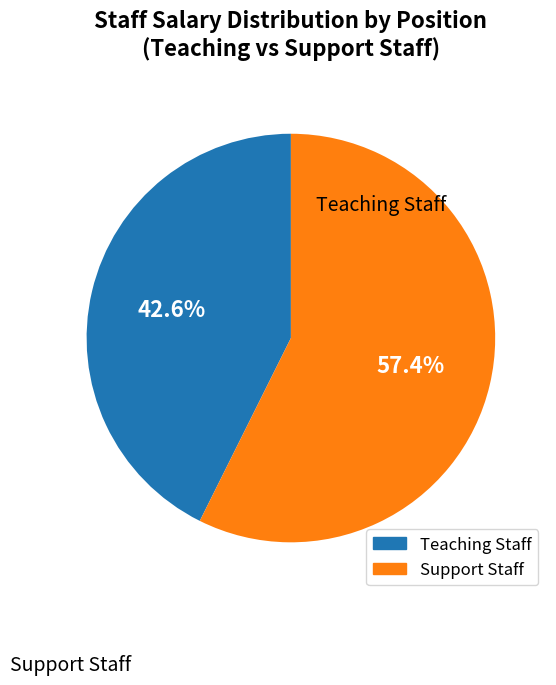

Is there any slice that represents more than half of the pie?

Yes